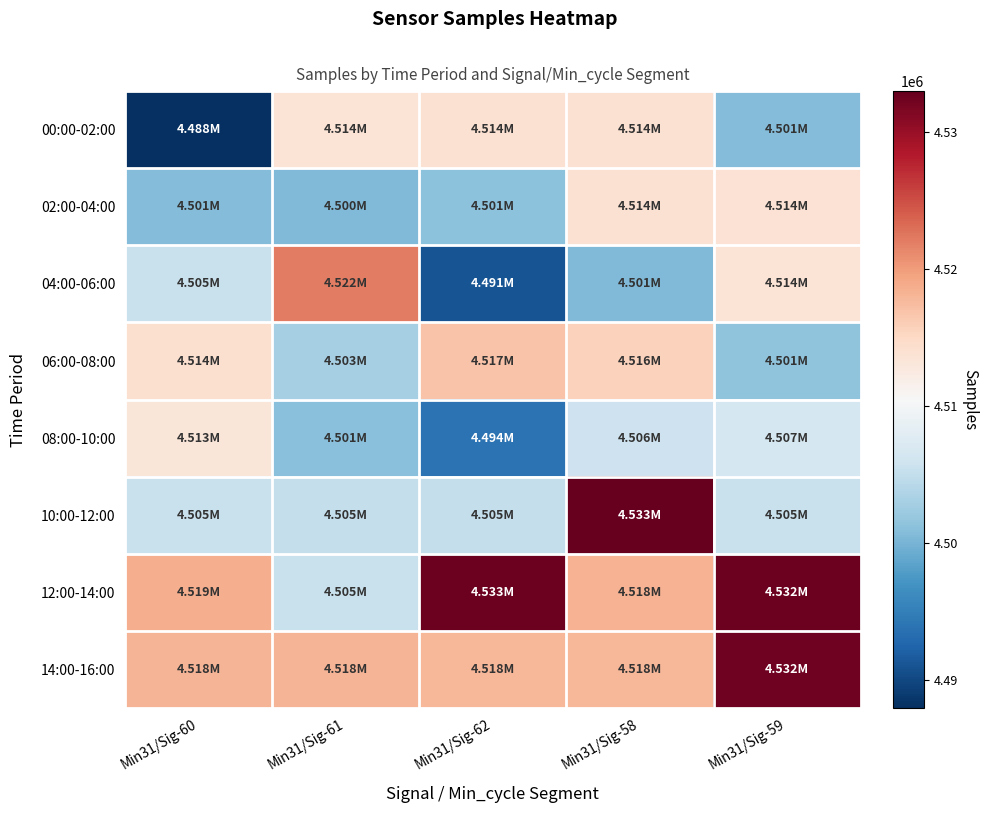

At which category does the chart reach its peak across all series?

Min31/Sig-58